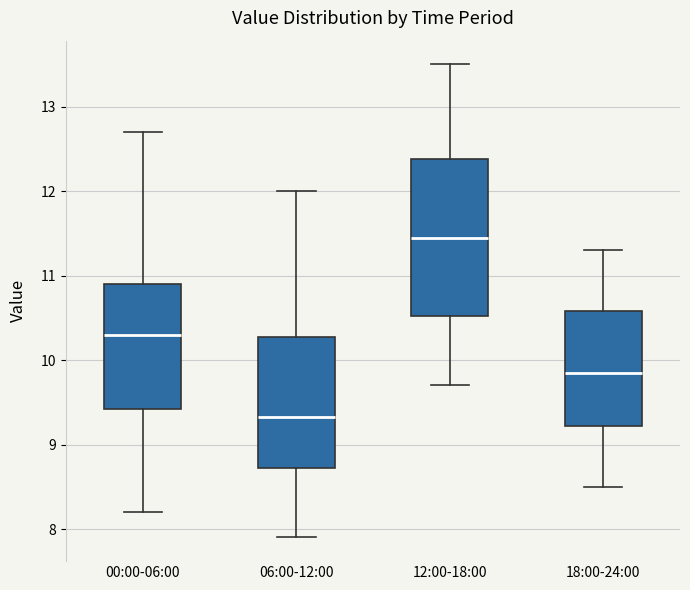

Reading left to right, read every box against the y-axis: the position of its median line, the range the box covers, and the ends of its whiskers. The values are not printed on the chart, so give them approximately, as read against the axis.

00:00-06:00: median 10.3, box 9.4 to 10.9, whiskers 8.2 to 12.7
06:00-12:00: median 9.3, box 8.7 to 10.3, whiskers 7.9 to 12.0
12:00-18:00: median 11.5, box 10.5 to 12.4, whiskers 9.7 to 13.5
18:00-24:00: median 9.9, box 9.2 to 10.6, whiskers 8.5 to 11.3